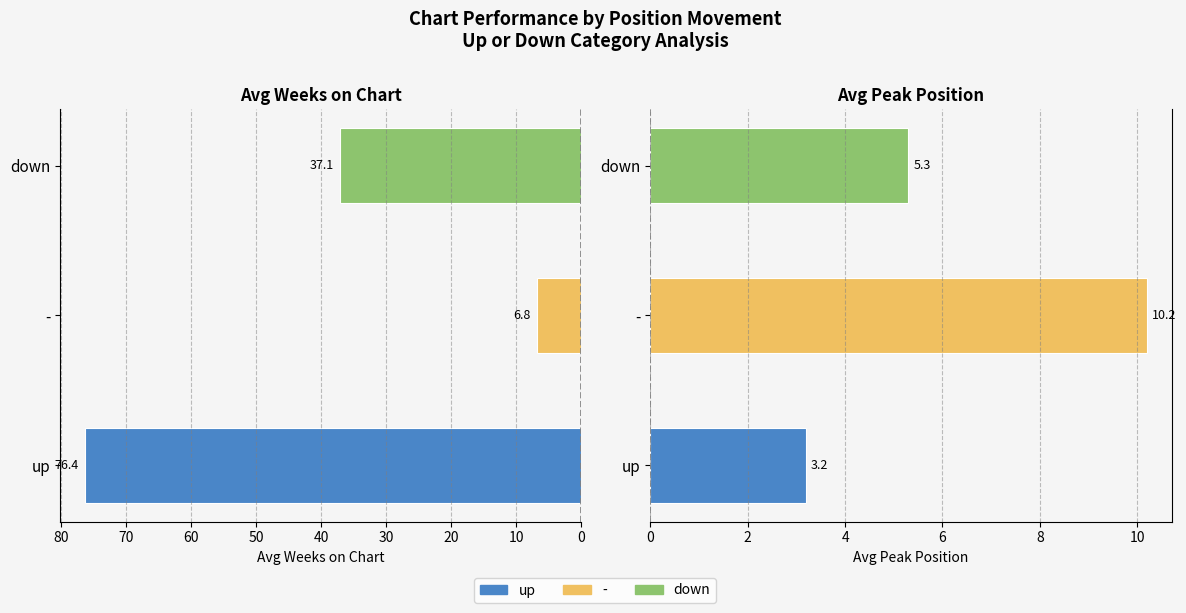

Which series has the widest spread of values?

Avg Weeks on Chart